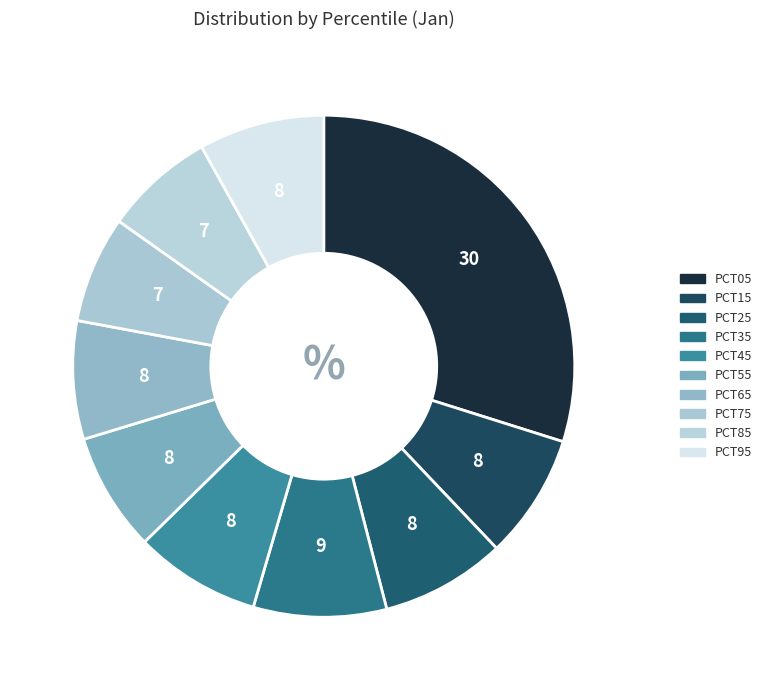

How many slices are in this pie chart?

10